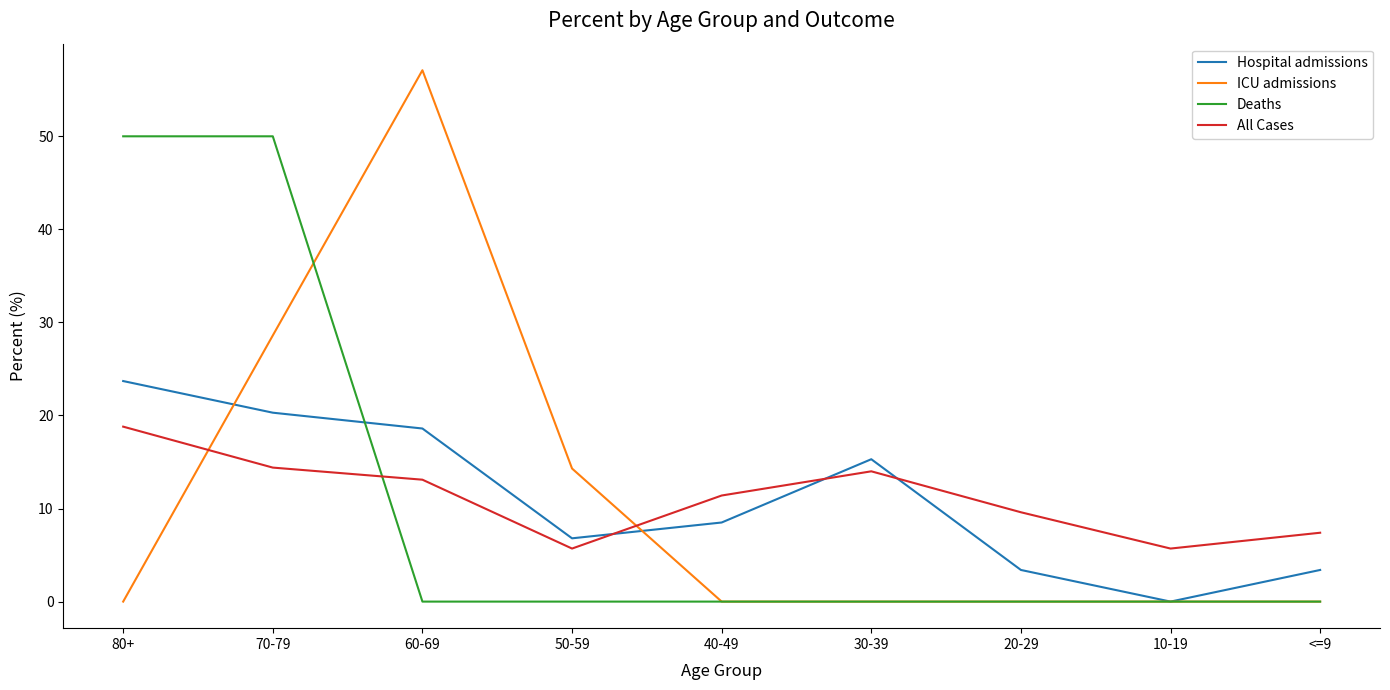

Rank the series by their maximum value, from highest to lowest.

ICU admissions, Deaths, Hospital admissions, All Cases